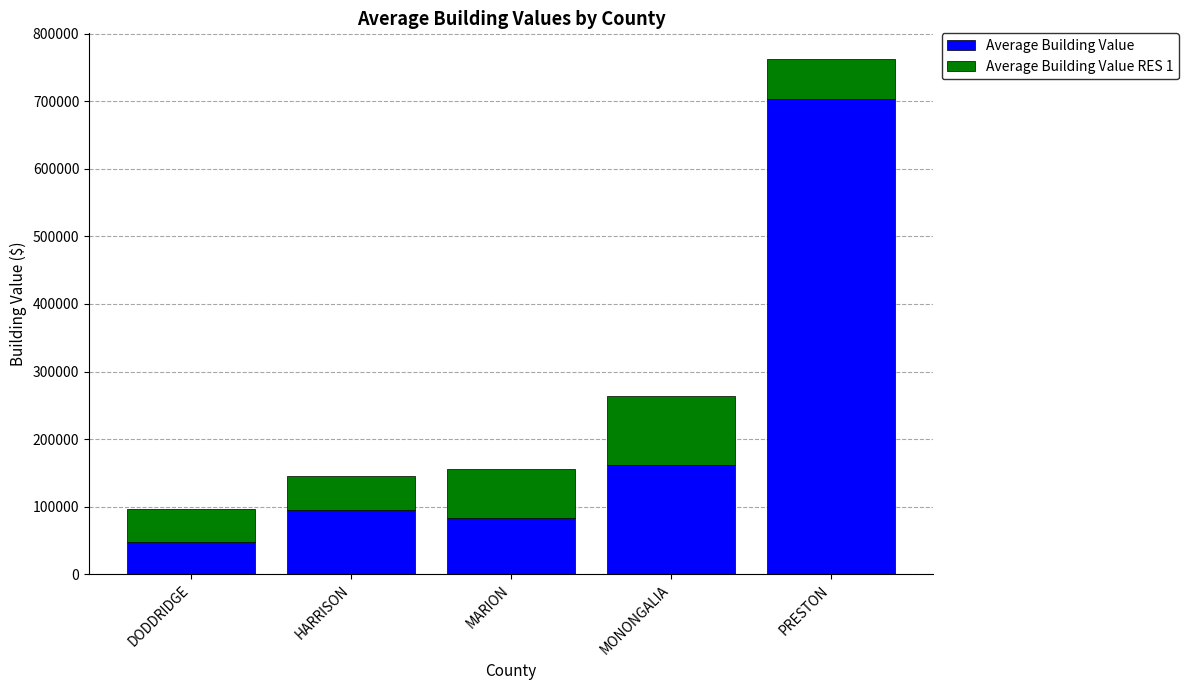

True or false: Average Building Value has a value of 61313.0 at MONONGALIA.

False